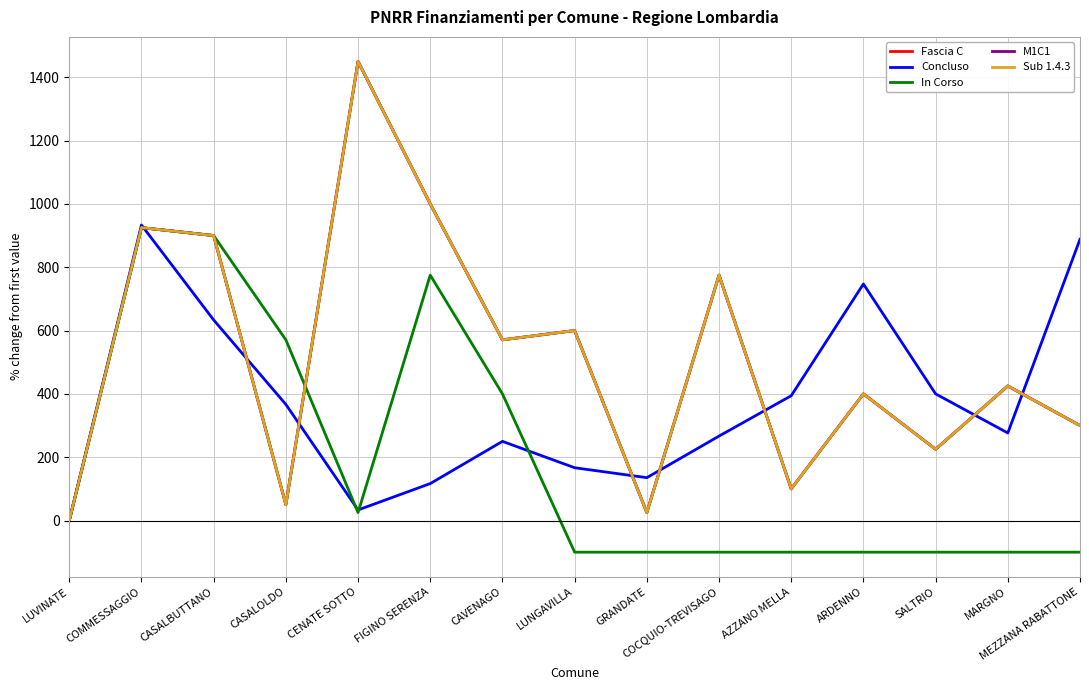

True or false: M1C1 has more than 2 points higher than both neighbors.

True